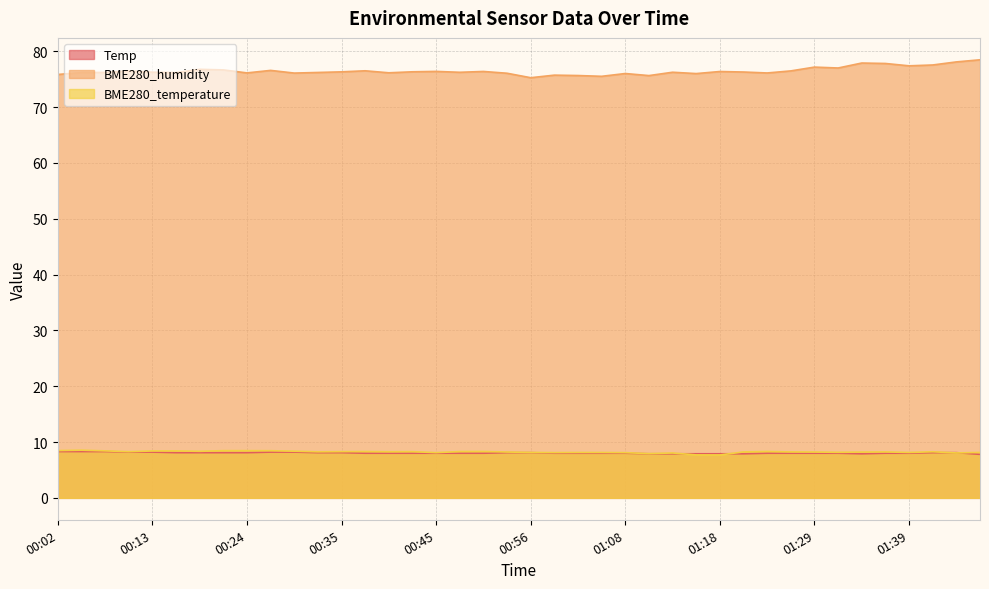

Which category has the lowest value across all series?

01:18